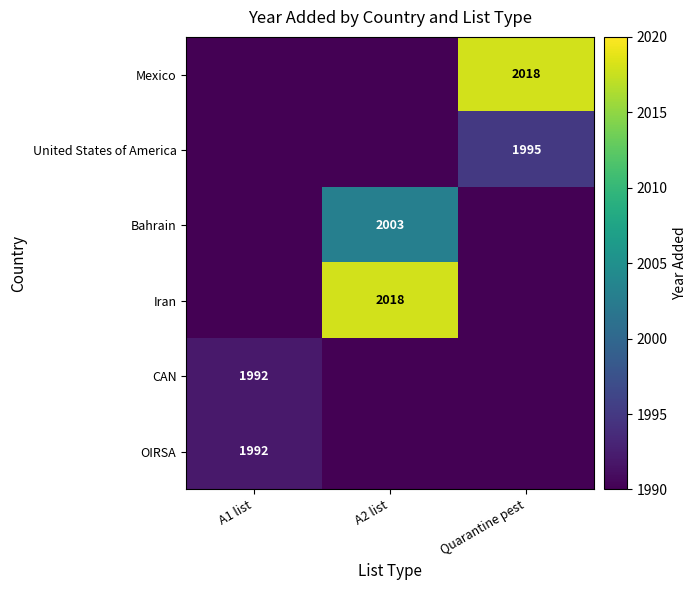

At which category does the chart reach its minimum across all series?

A1 list